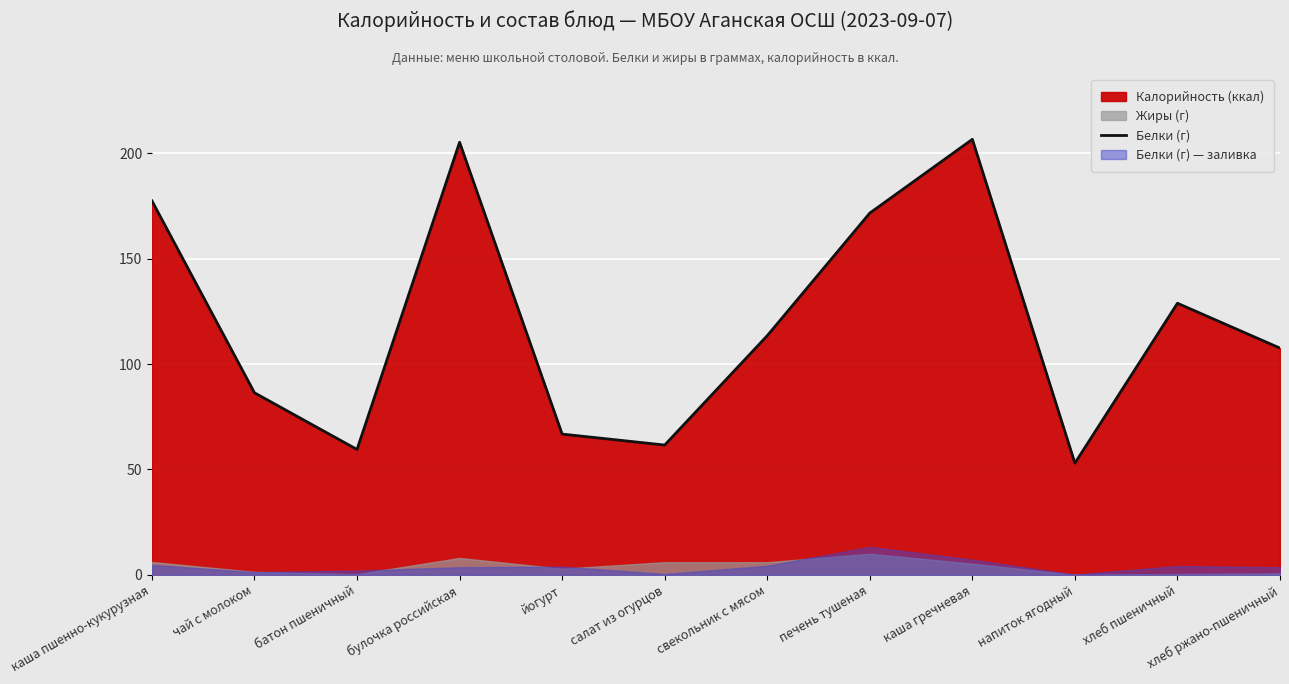

How many interior local peaks (higher than both neighbors) does the data have?

3